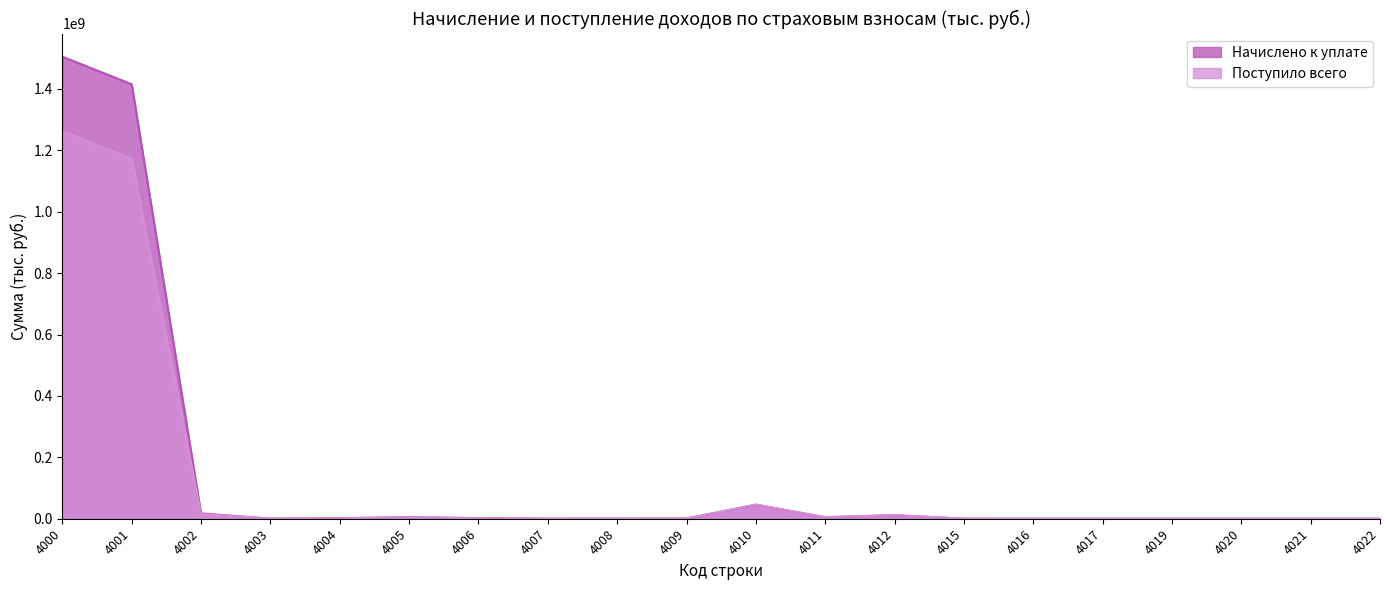

How many interior local peaks does the Поступило всего series have?

4